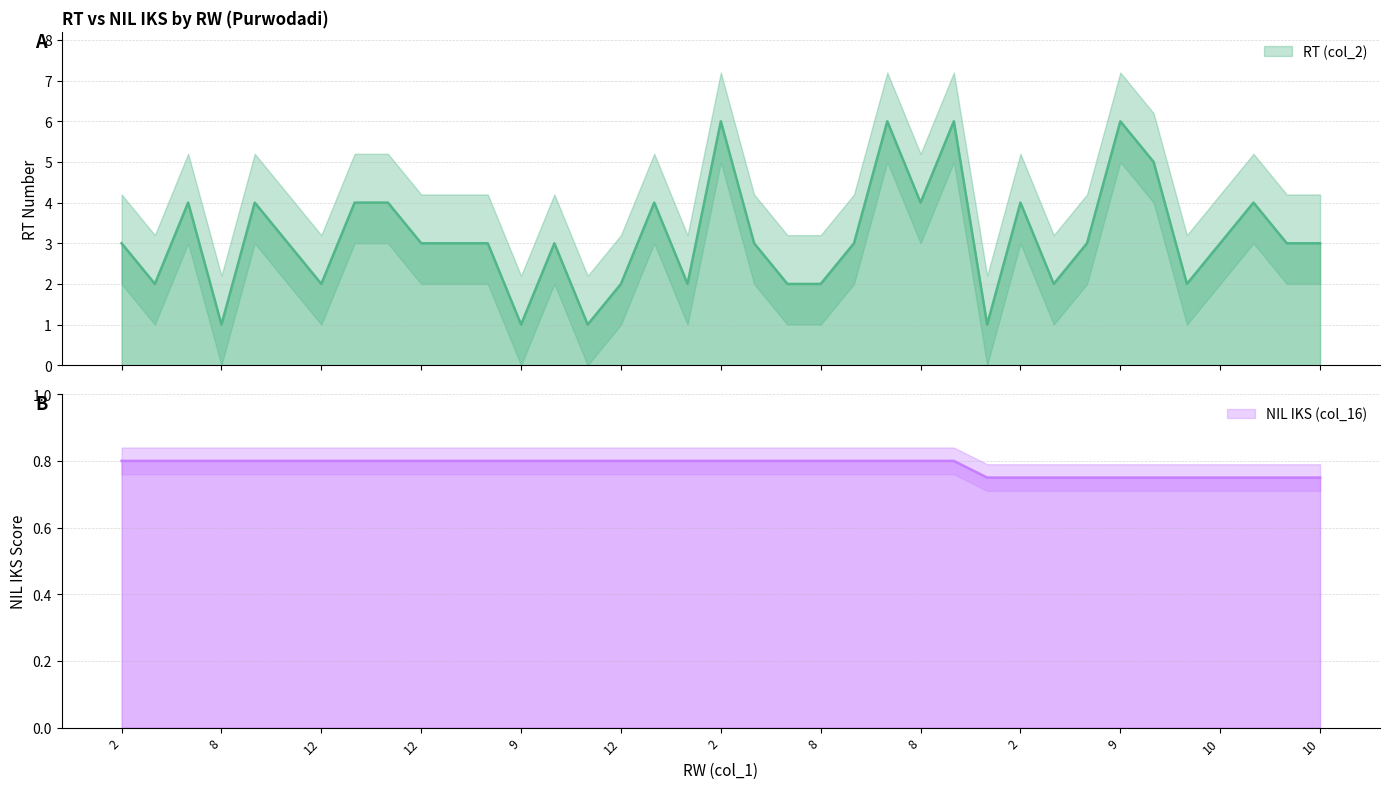

What is the label of the 2nd point from the left?

8